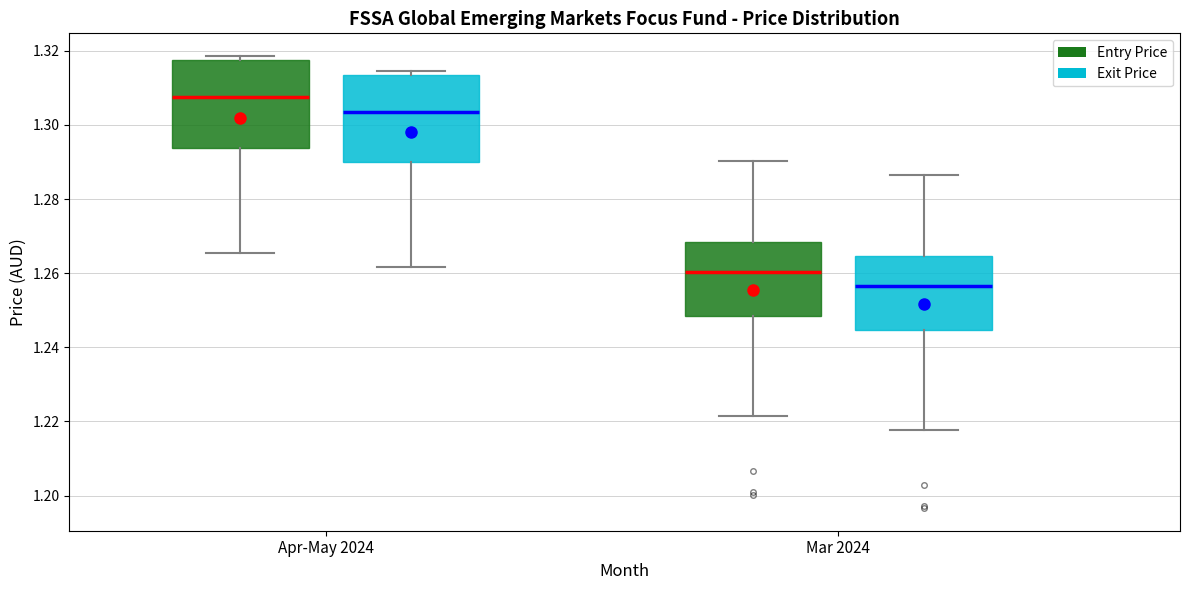

Which box has the highest median line?

Apr-May 2024 (Entry Price)